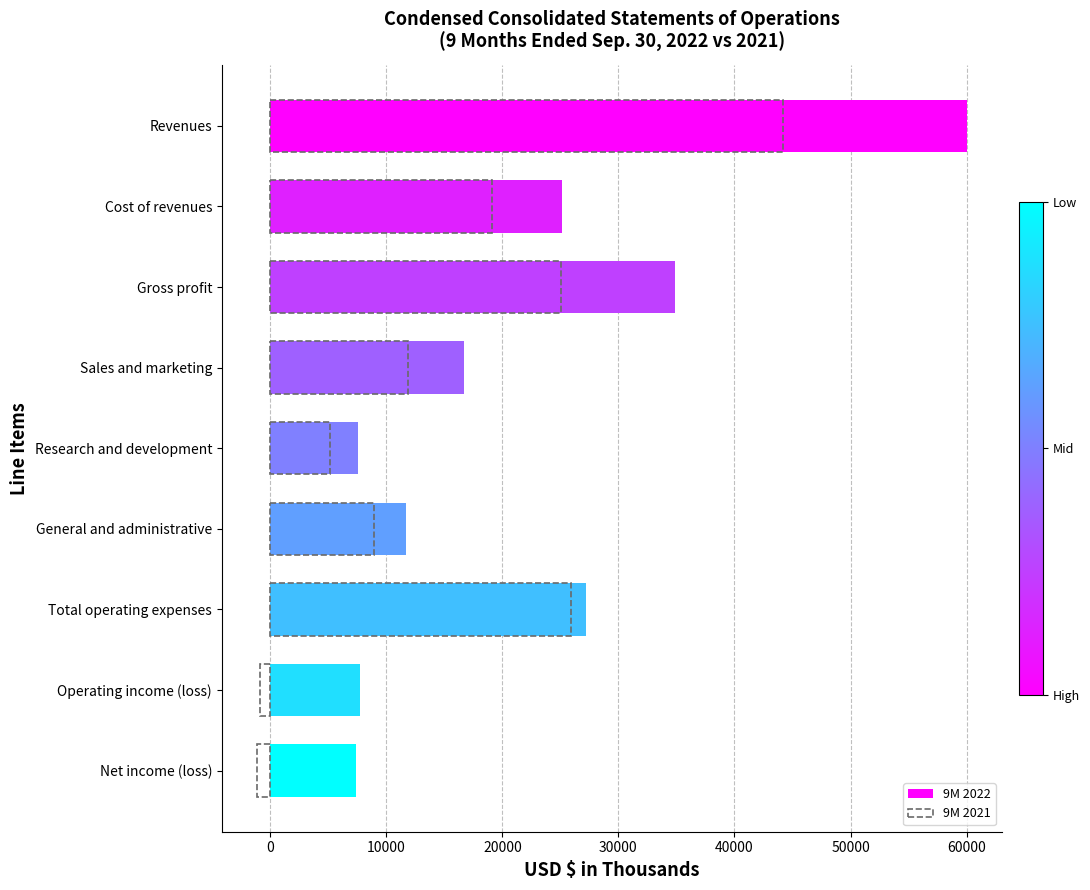

How many distinct data groups are displayed?

2